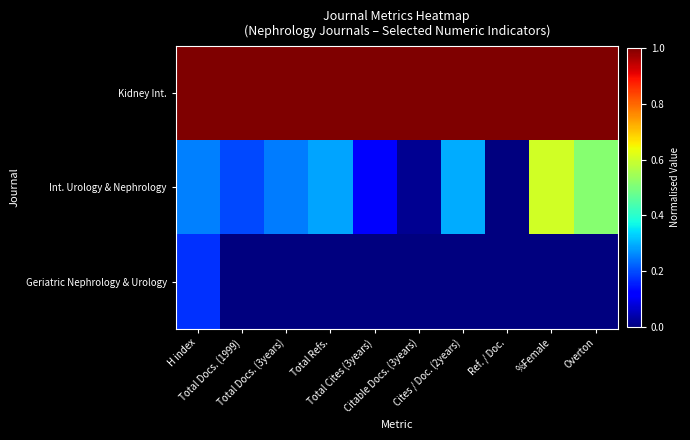

Reading left to right, transcribe all the data shown in this chart.

Kidney Int.: H index=1.0	Total Docs. (1999)=1.0	Total Docs. (3years)=1.0	Total Refs.=1.0	Total Cites (3years)=1.0	Citable Docs. (3years)=1.0	Cites / Doc. (2years)=1.0	Ref. / Doc.=1.0	%Female=1.0	Overton=1.0
Int. Urology & Nephrology: H index=0.2	Total Docs. (1999)=0.2	Total Docs. (3years)=0.2	Total Refs.=0.3	Total Cites (3years)=0.1	Citable Docs. (3years)=0.0	Cites / Doc. (2years)=0.3	Ref. / Doc.=0.0	%Female=0.6	Overton=0.5
Geriatric Nephrology & Urology: H index=0.2	Total Docs. (1999)=0.0	Total Docs. (3years)=0.0	Total Refs.=0.0	Total Cites (3years)=0.0	Citable Docs. (3years)=0.0	Cites / Doc. (2years)=0.0	Ref. / Doc.=0.0	%Female=0.0	Overton=0.0